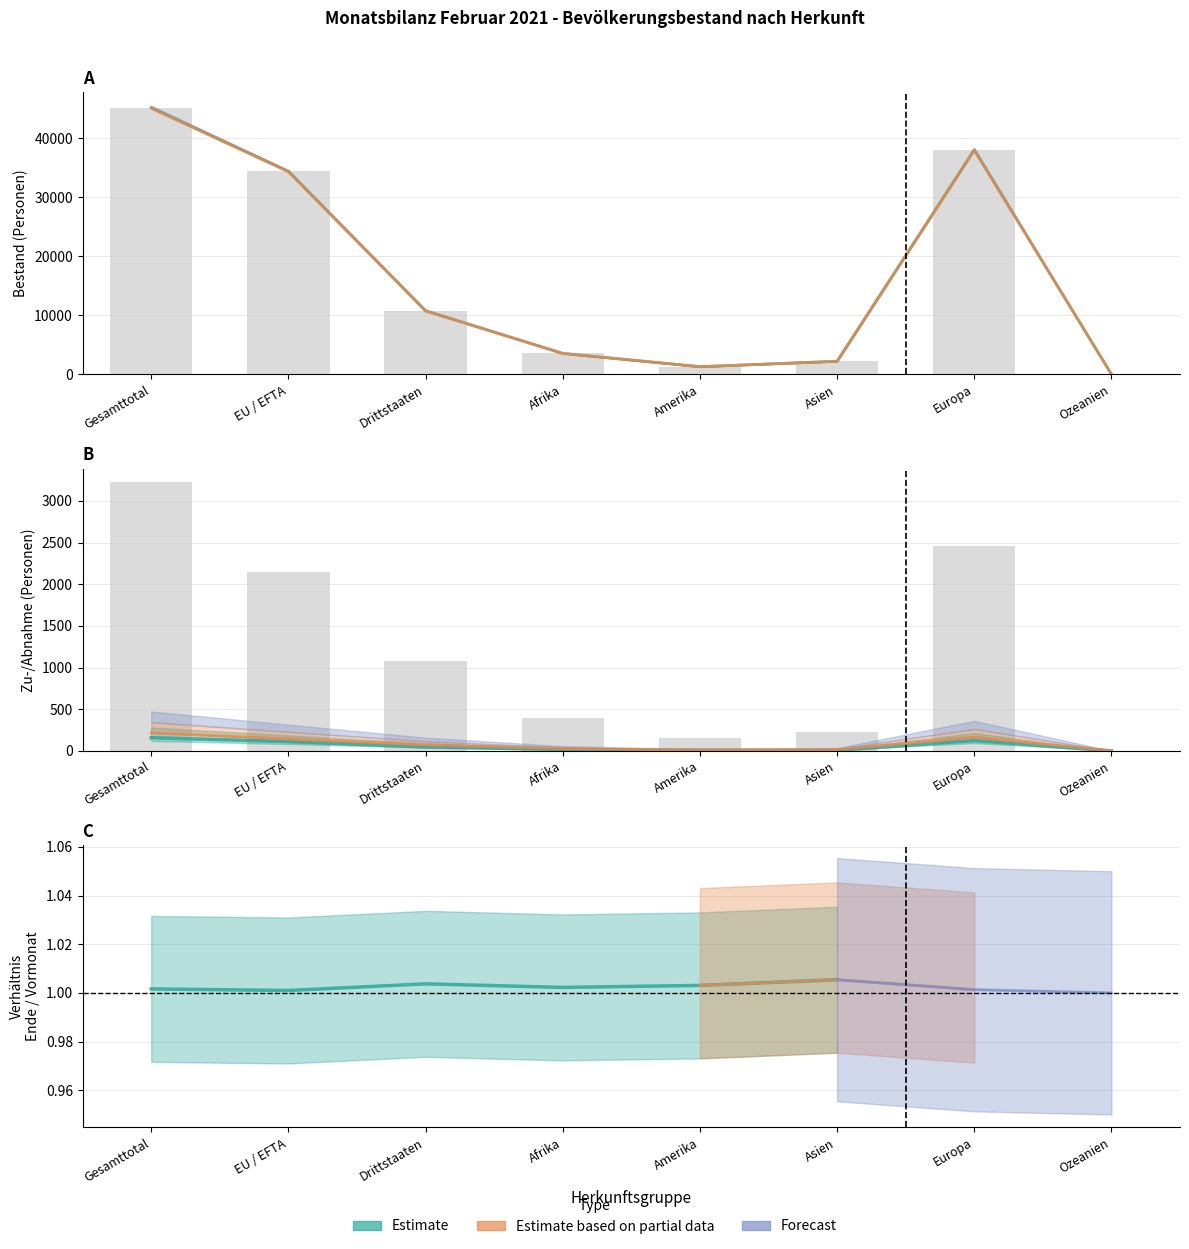

How many data points in Total Abnahme are above 1080?

3